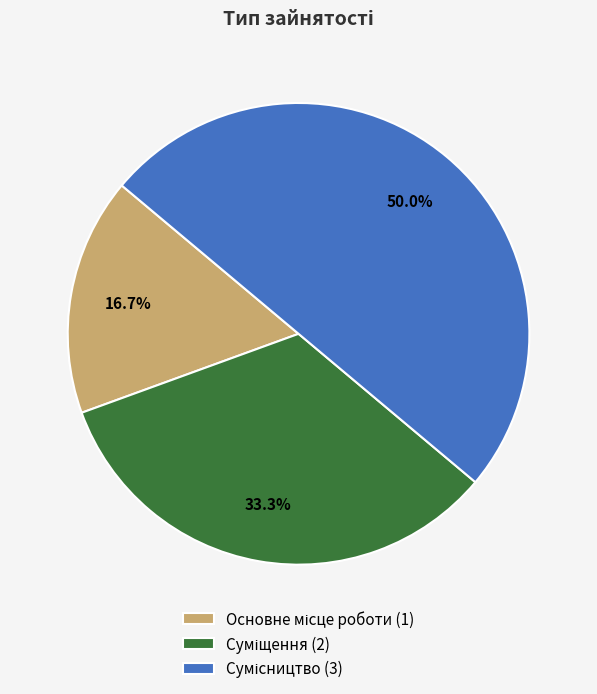

To the nearest percent, what is the combined percentage of Суміщення and Сумісництво?

83%